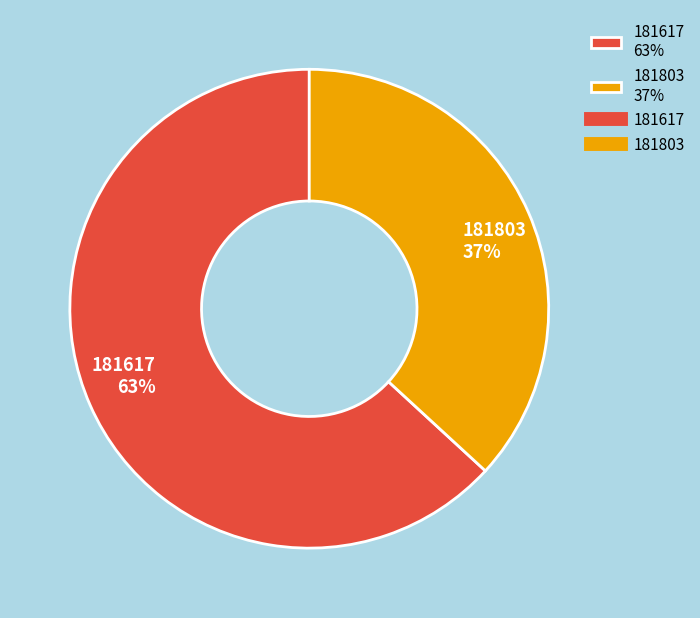

Which slice is the smallest?

181803